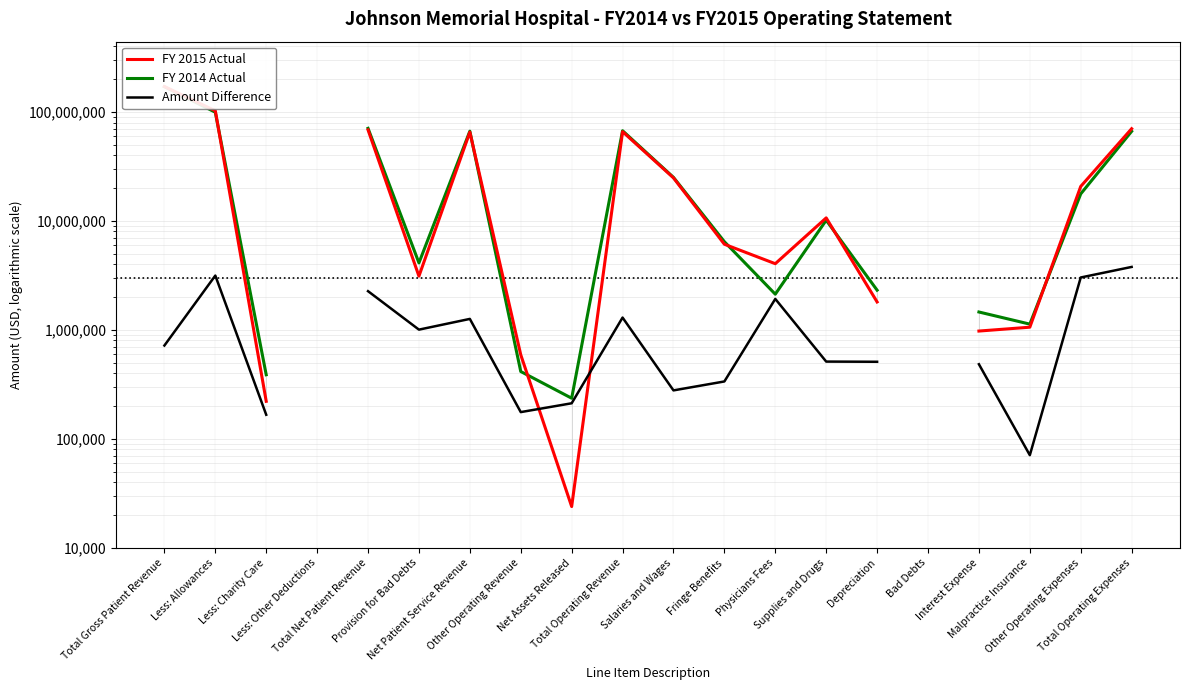

Which series has the largest range (max minus min)?

FY 2015 Actual